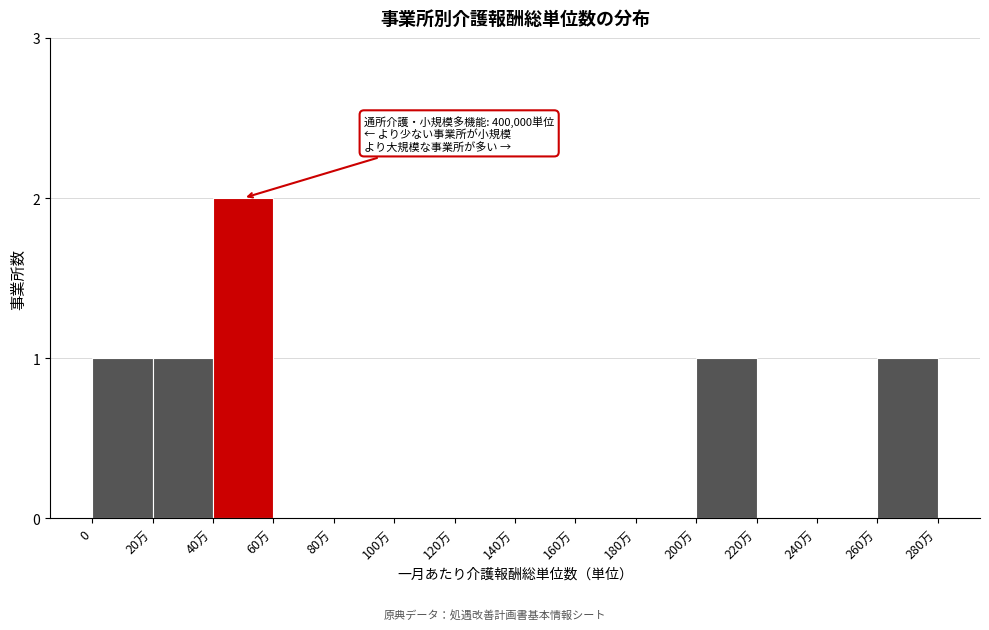

Reading left to right, list all the values displayed in this chart.

0=1	20万=1	40万=2	60万=0	80万=0	100万=0	120万=0	140万=0	160万=0	180万=0	200万=1	220万=0	240万=0	260万=1